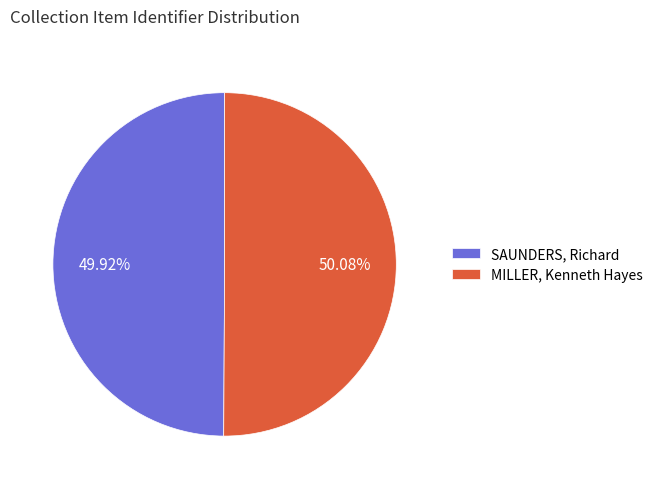

To the nearest percent, what is the combined percentage of MILLER, Kenneth Hayes and SAUNDERS, Richard?

100%